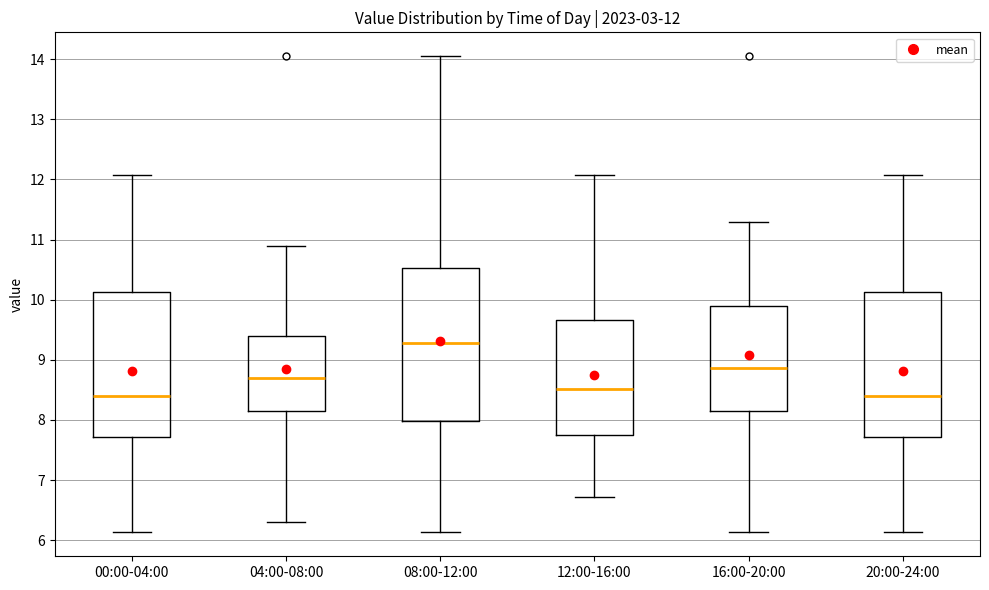

Comparing the boxes themselves (not the whiskers), which one is the tallest?

08:00-12:00